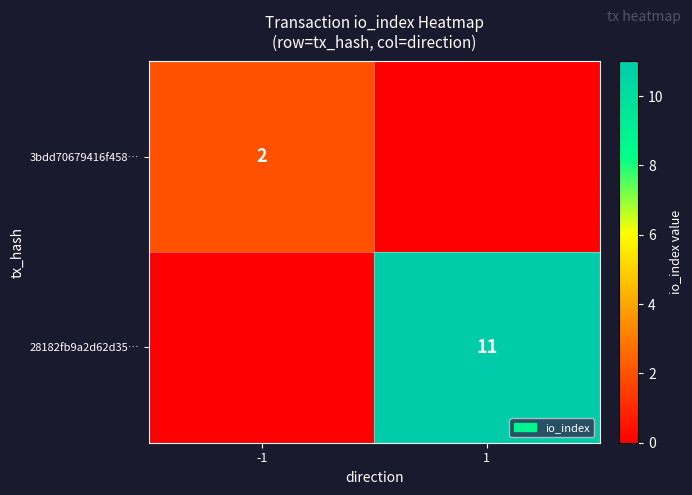

True or false: 28182fb9a2d62d35… has a value of 11 at 1.

True